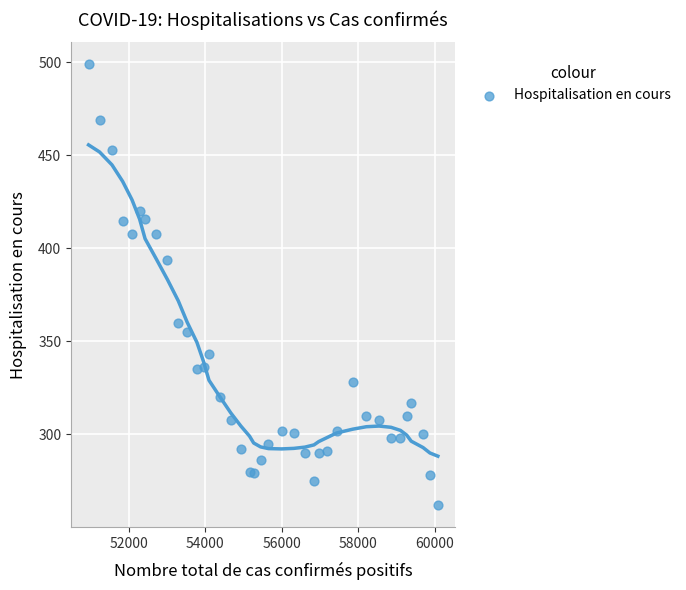

What Y value in the scatter plot is closest to 380?

394